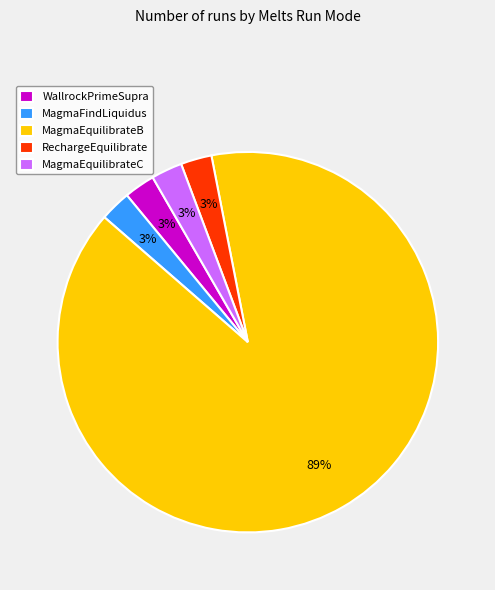

To the nearest percent, what portion does MagmaFindLiquidus represent?

3%